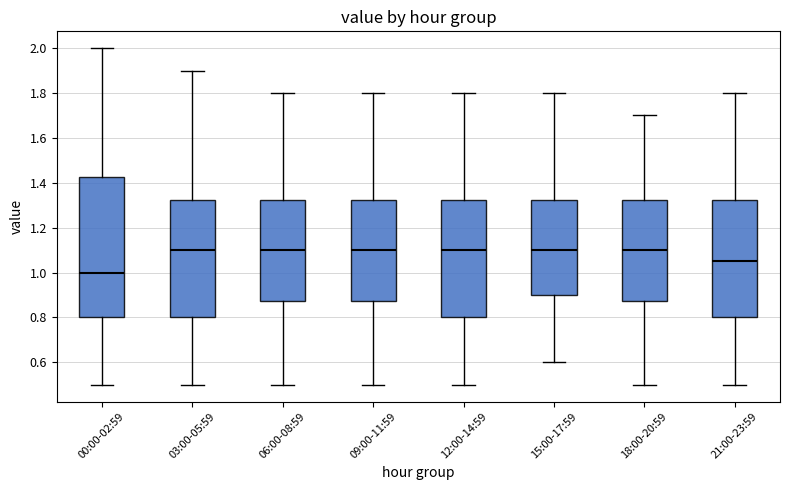

Reading left to right, transcribe this box plot: for each box, give where its median line is, the range the box spans, and where its two whiskers end, as read against the y-axis. The values are not printed on the chart, so give them approximately, as read against the axis.

00:00-02:59: median 1.00, box 0.80 to 1.42, whiskers 0.50 to 2.00
03:00-05:59: median 1.10, box 0.80 to 1.32, whiskers 0.50 to 1.90
06:00-08:59: median 1.10, box 0.88 to 1.32, whiskers 0.50 to 1.80
09:00-11:59: median 1.10, box 0.88 to 1.32, whiskers 0.50 to 1.80
12:00-14:59: median 1.10, box 0.80 to 1.32, whiskers 0.50 to 1.80
15:00-17:59: median 1.10, box 0.90 to 1.32, whiskers 0.60 to 1.80
18:00-20:59: median 1.10, box 0.88 to 1.32, whiskers 0.50 to 1.70
21:00-23:59: median 1.06, box 0.80 to 1.32, whiskers 0.50 to 1.80